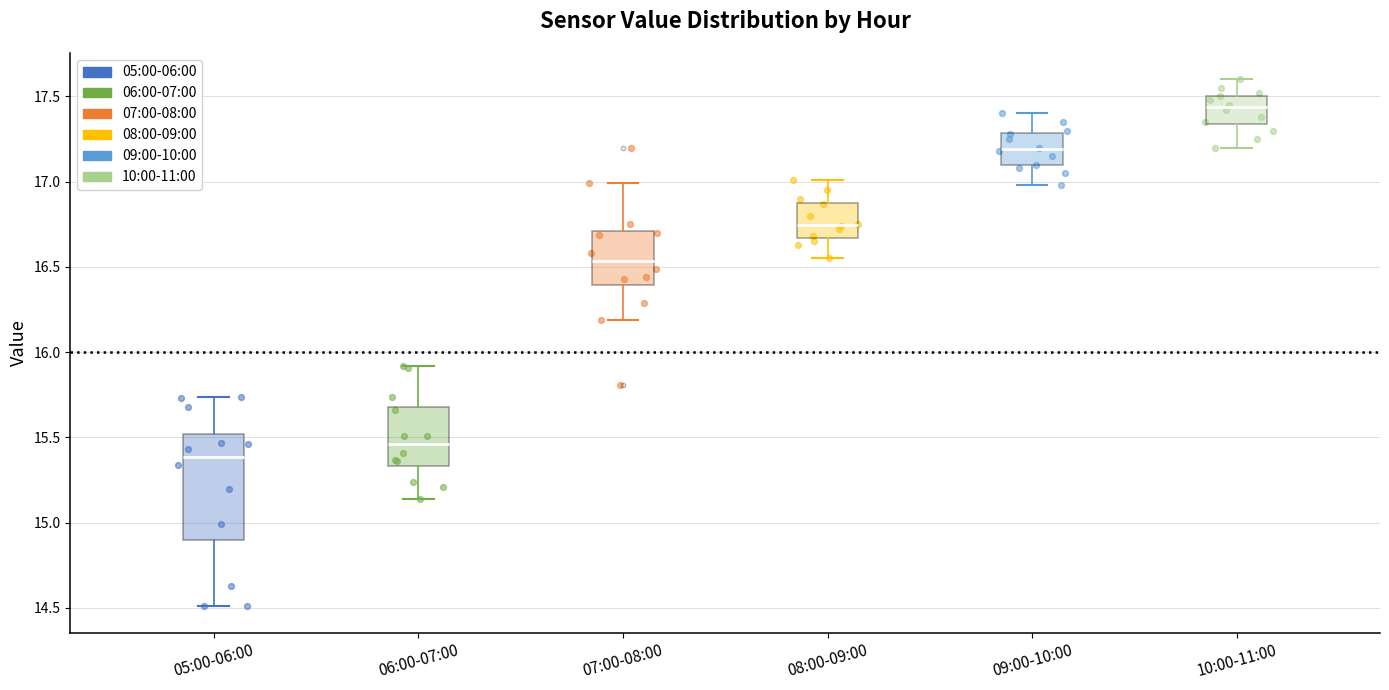

Reading left to right, transcribe this box plot: for each box, give where its median line is, the range the box spans, and where its two whiskers end, as read against the y-axis. The values are not printed on the chart, so give them approximately, as read against the axis.

05:00-06:00: median 15.40, box 14.90 to 15.50, whiskers 14.50 to 15.75
06:00-07:00: median 15.45, box 15.35 to 15.70, whiskers 15.15 to 15.90
07:00-08:00: median 16.55, box 16.40 to 16.70, whiskers 16.20 to 17.00
08:00-09:00: median 16.75, box 16.65 to 16.90, whiskers 16.55 to 17.00
09:00-10:00: median 17.20, box 17.10 to 17.30, whiskers 17.00 to 17.40
10:00-11:00: median 17.45, box 17.35 to 17.50, whiskers 17.20 to 17.60